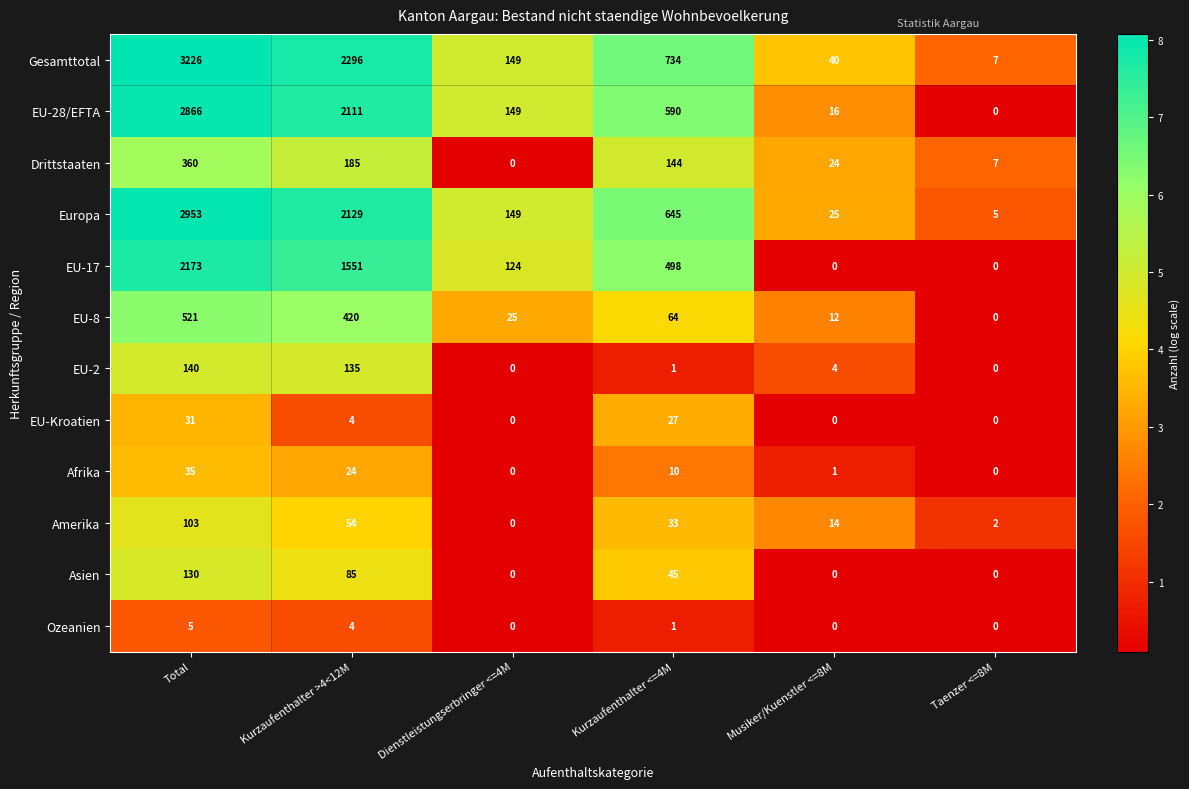

How many series are shown in this chart?

12